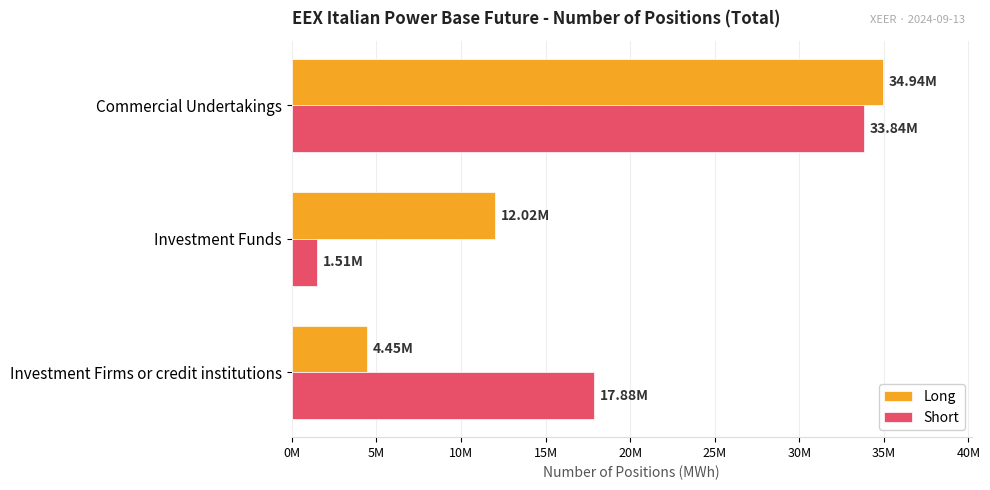

What are all the series names shown in the legend?

Long, Short